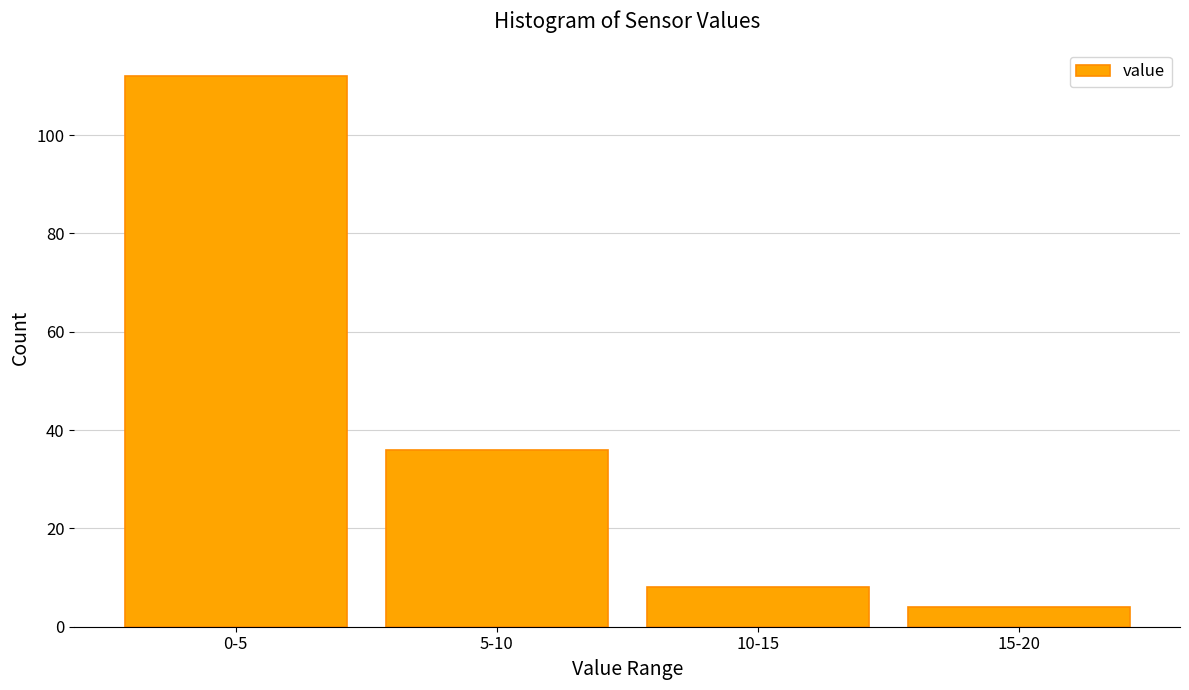

Reading right to left, transcribe all the data shown in this chart.

4	8	36	112